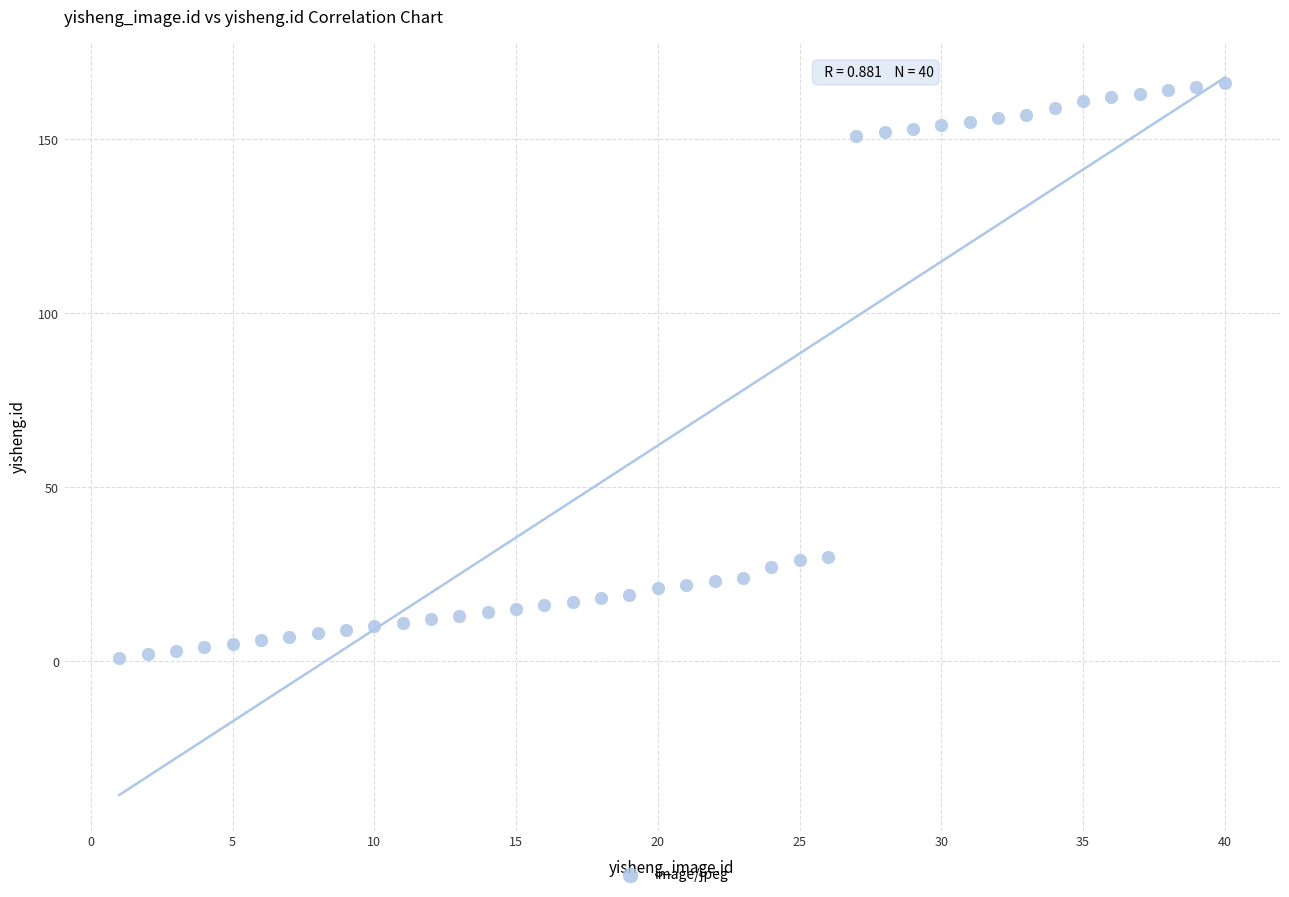

What is the range of Y values (max minus min)?

165